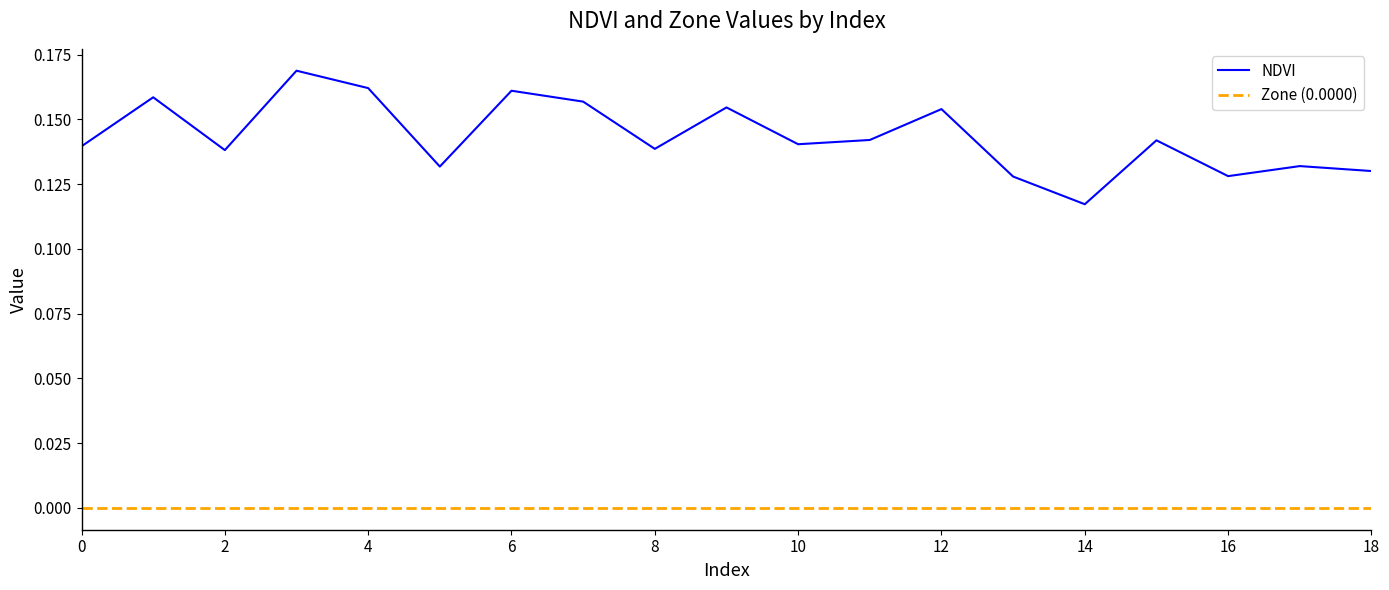

Reading right to left, what are all the values shown in this chart?

0.1	0.1	0.1	0.1	0.1	0.1	0.2	0.1	0.1	0.2	0.1	0.2	0.2	0.1	0.2	0.2	0.1	0.2	0.1